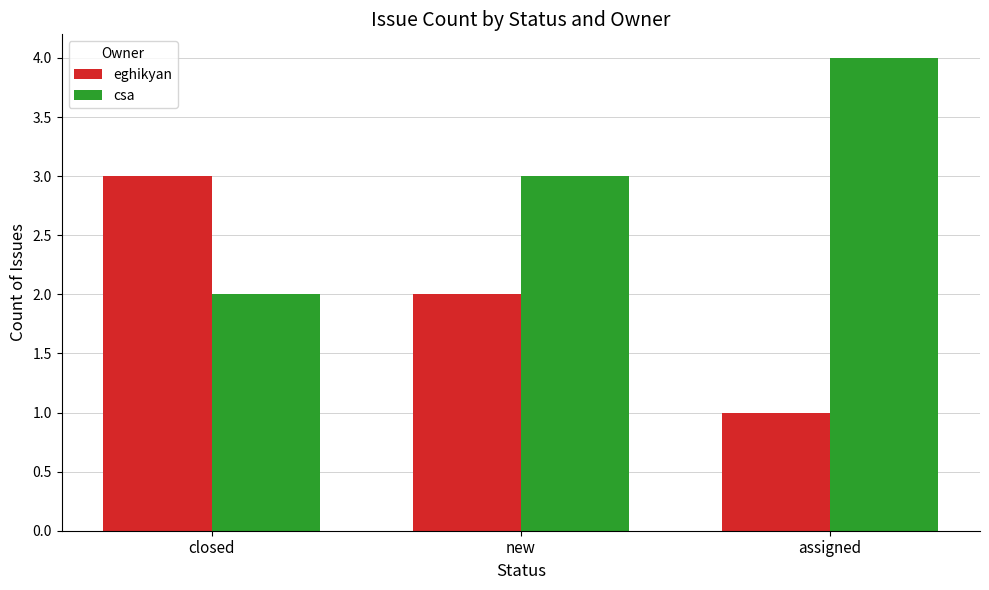

List the labels in order of eghikyan value, largest first.

closed, new, assigned